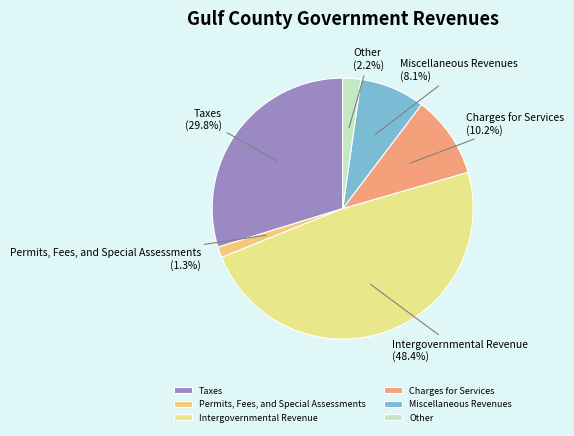

Rank the categories by value from lowest to highest.

Permits, Fees, and Special Assessments, Other, Miscellaneous Revenues, Charges for Services, Taxes, Intergovernmental Revenue